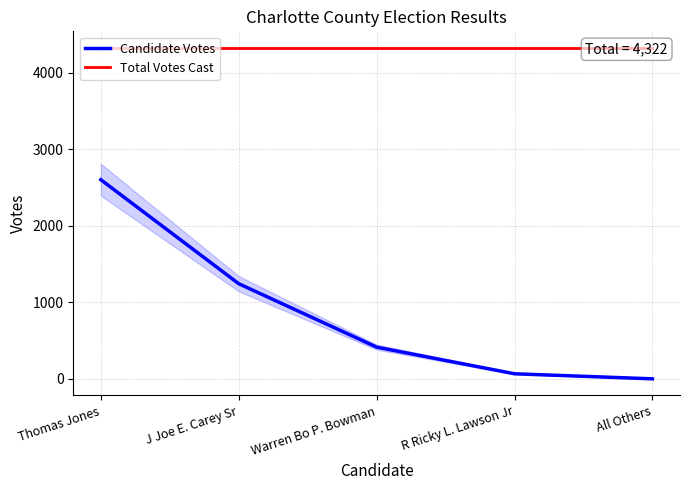

True or false: Total Votes Cast and Candidate Votes cross at least once.

False